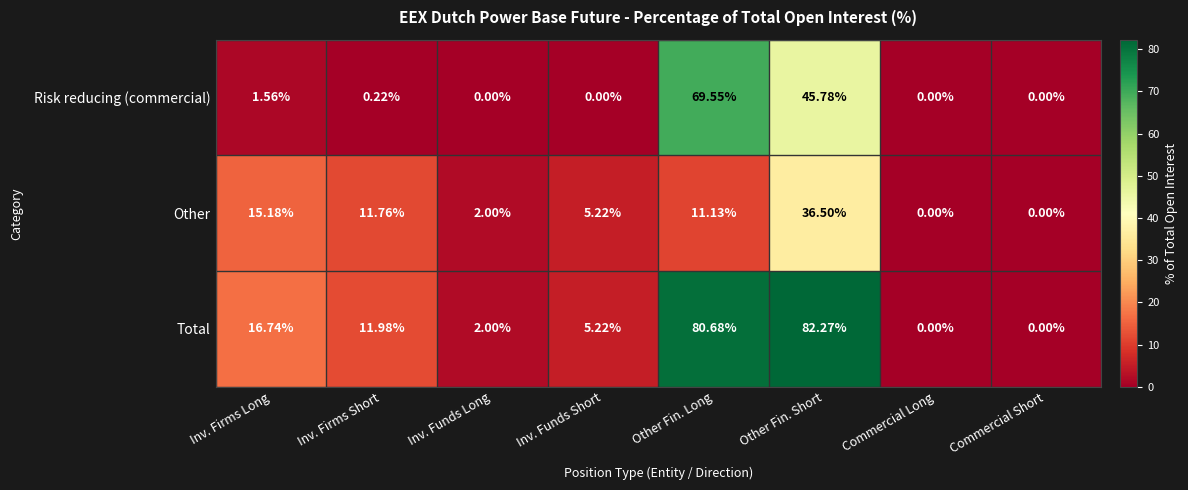

Rank the series by their maximum value, from highest to lowest.

Total, Risk reducing (commercial), Other